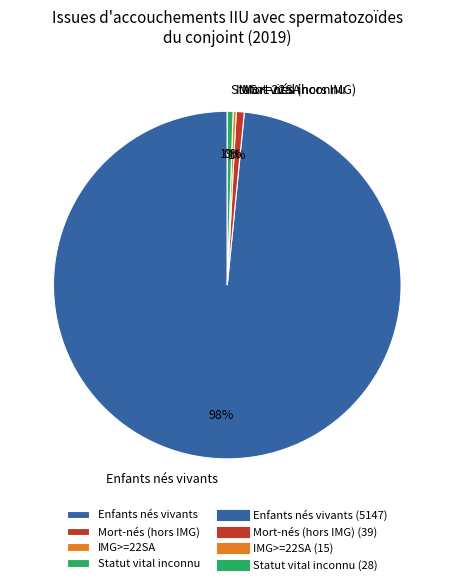

How many segments does this pie chart have?

4